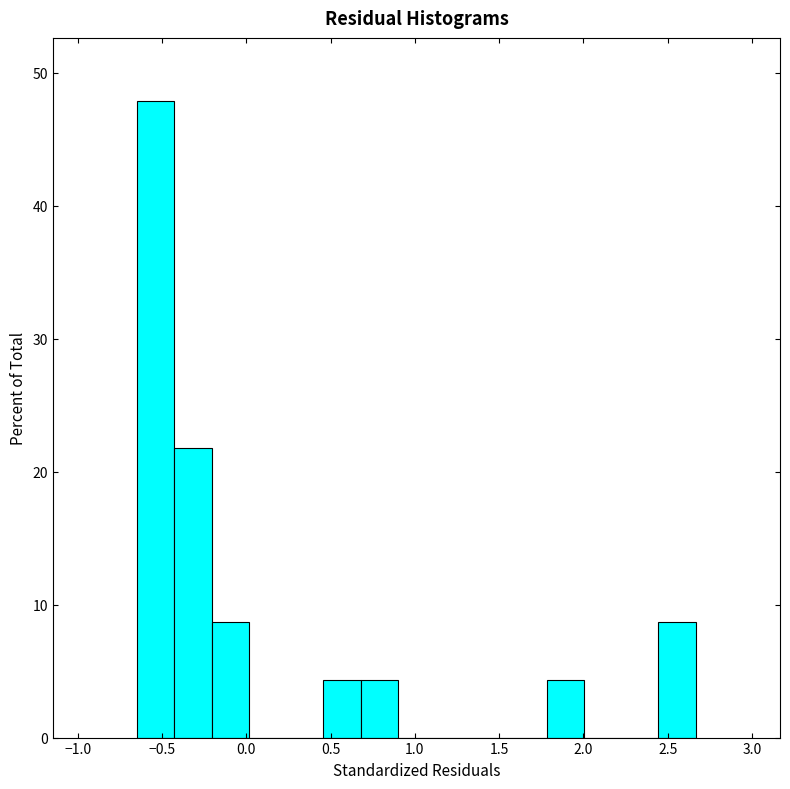

Reading left to right, transcribe this chart: for each bar, give the range it covers on the x-axis and its height. Neither the bar edges nor the heights are printed on the chart, so give them approximately, as read against the axes.

-0.65 to -0.45: 48
-0.45 to -0.20: 22
-0.20 to 0.00: 9
0.00 to 0.25: 0
0.25 to 0.45: 0
0.45 to 0.70: 4
0.70 to 0.90: 4
0.90 to 1.10: 0
1.10 to 1.35: 0
1.35 to 1.55: 0
1.55 to 1.80: 0
1.80 to 2.00: 4
2.00 to 2.20: 0
2.20 to 2.45: 0
2.45 to 2.65: 9